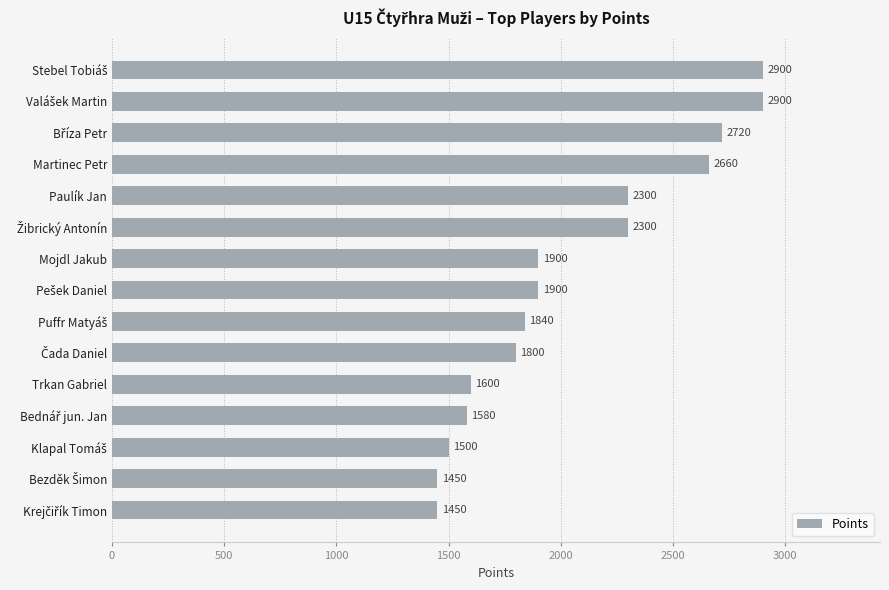

What is the average value?

2053